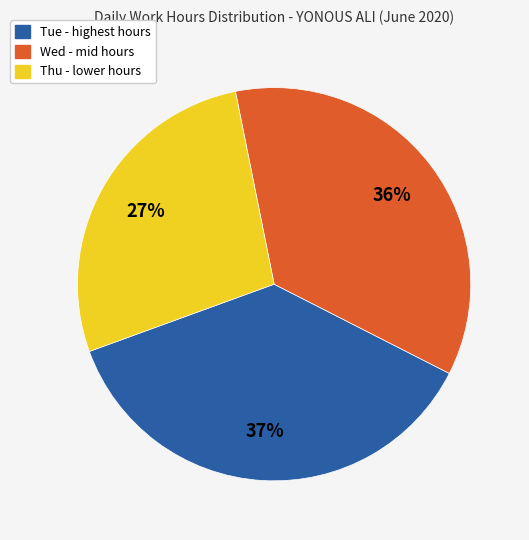

Is there any slice that represents more than half of the pie?

No